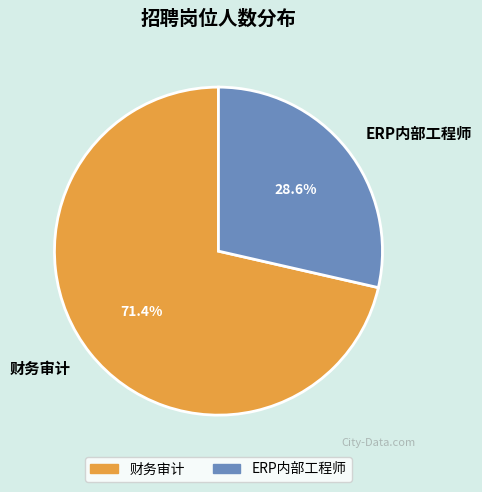

Which slice represents more than half of the pie?

财务审计